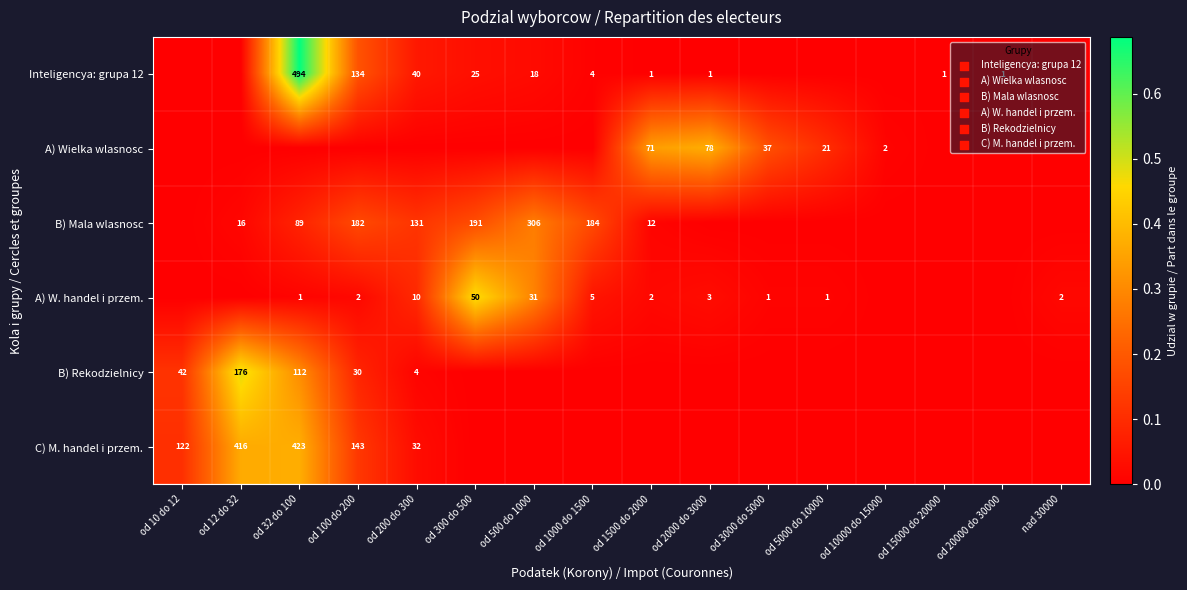

Is it true that Inteligencya: grupa 12 equals 210 at od 100 do 200?

False